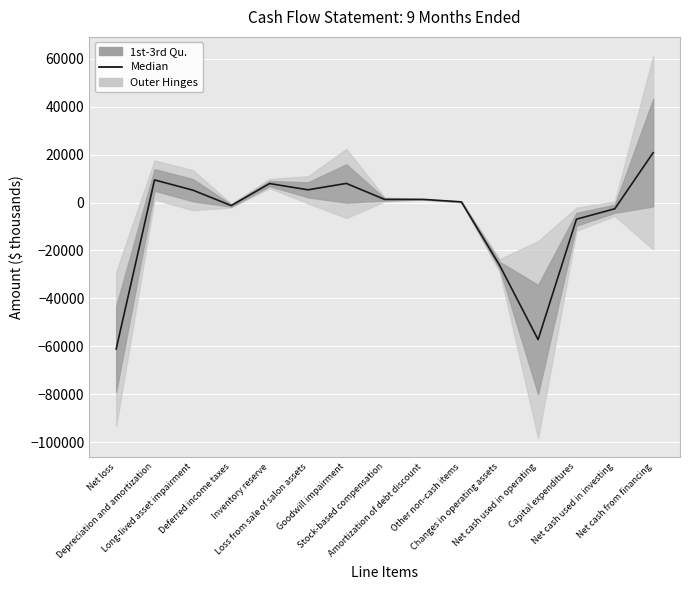

What is the value of the 8th point from the left?

1323.0